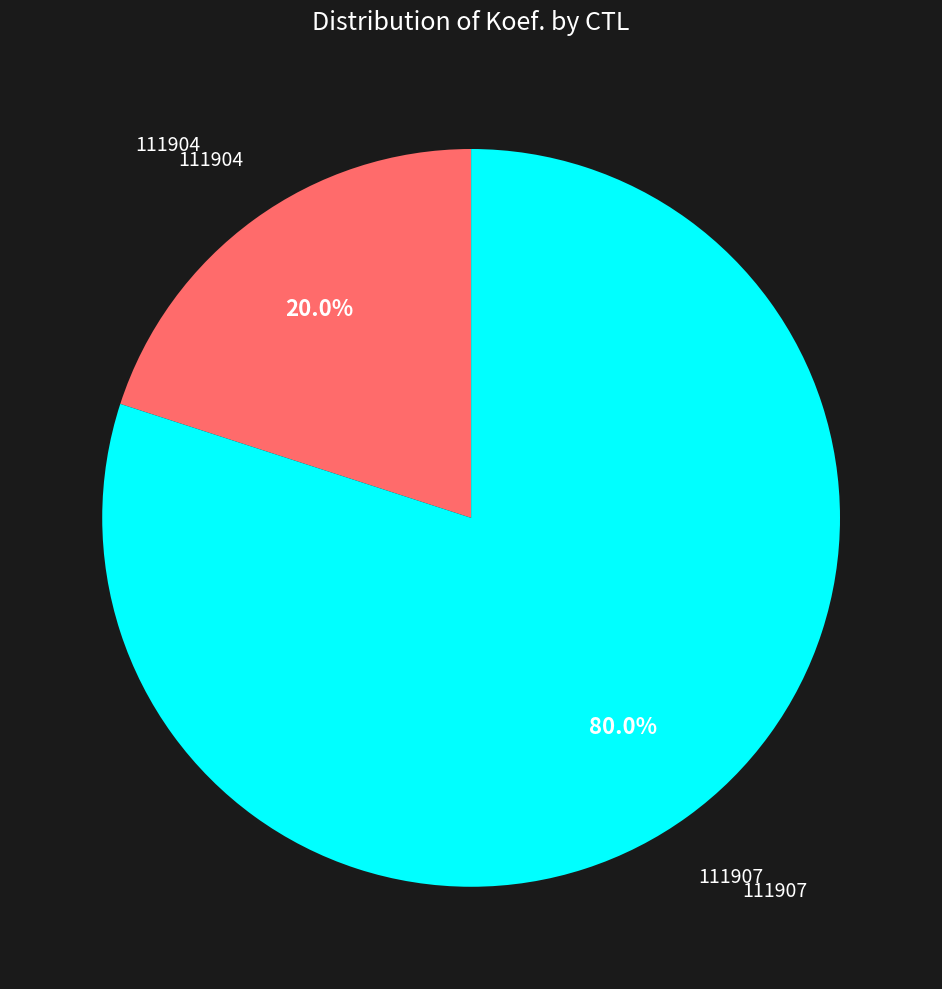

Is there a majority slice in this chart?

Yes